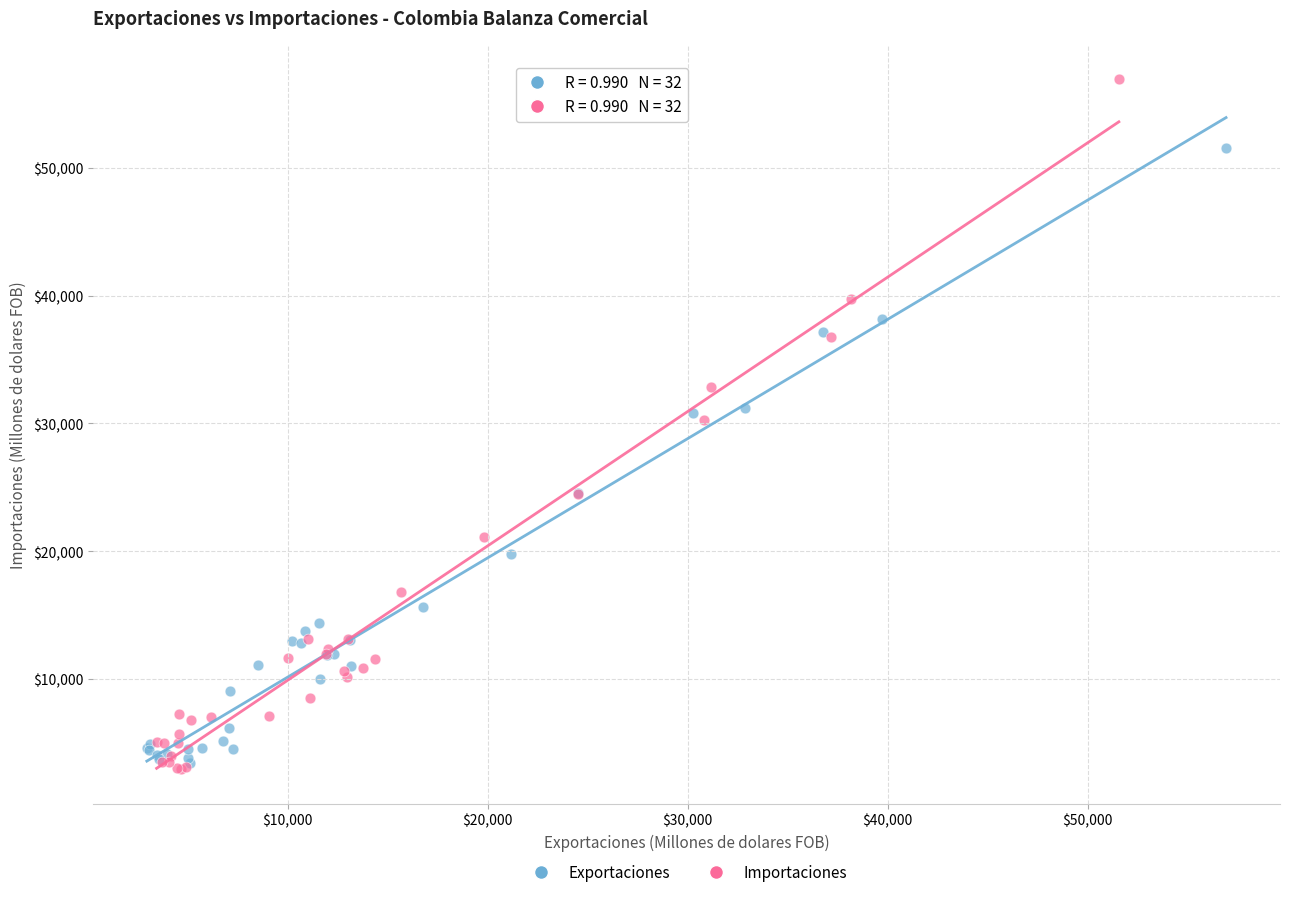

Which series contains the highest Y value?

Importaciones